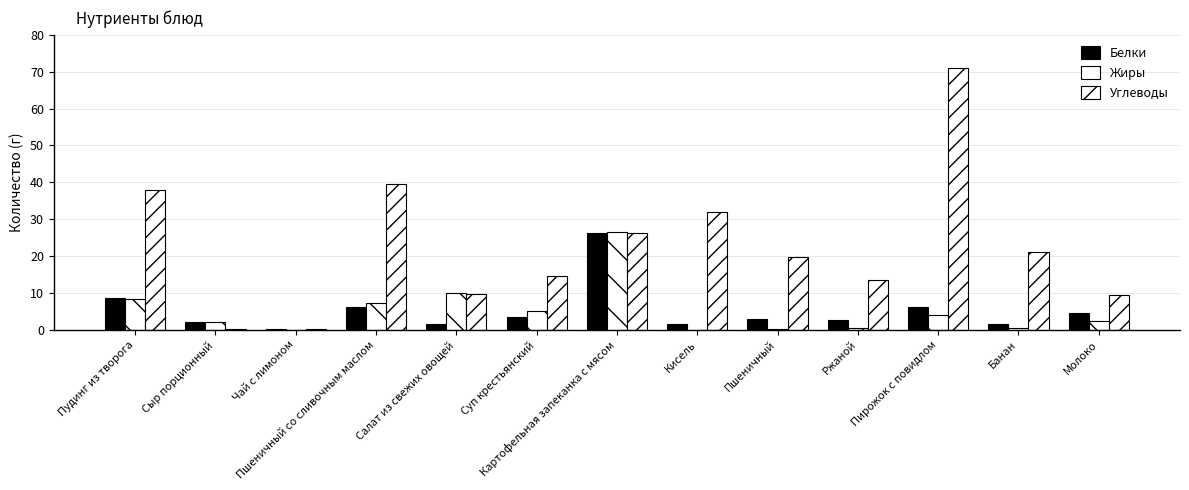

How many categories are shown in the chart?

13